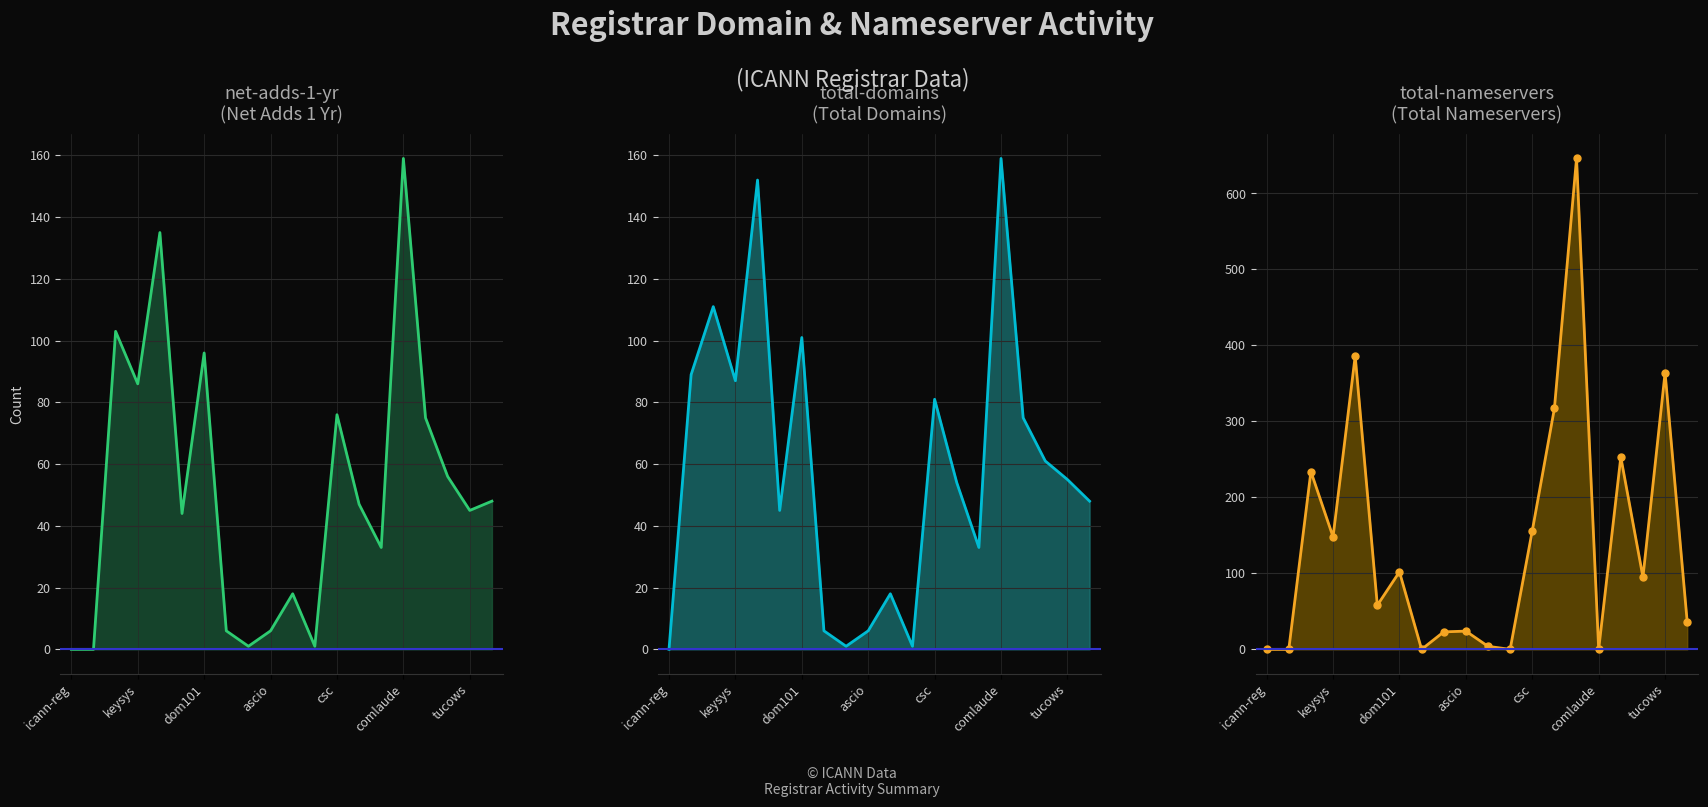

What is the difference between the second highest and minimum values in the total-domains series?

152